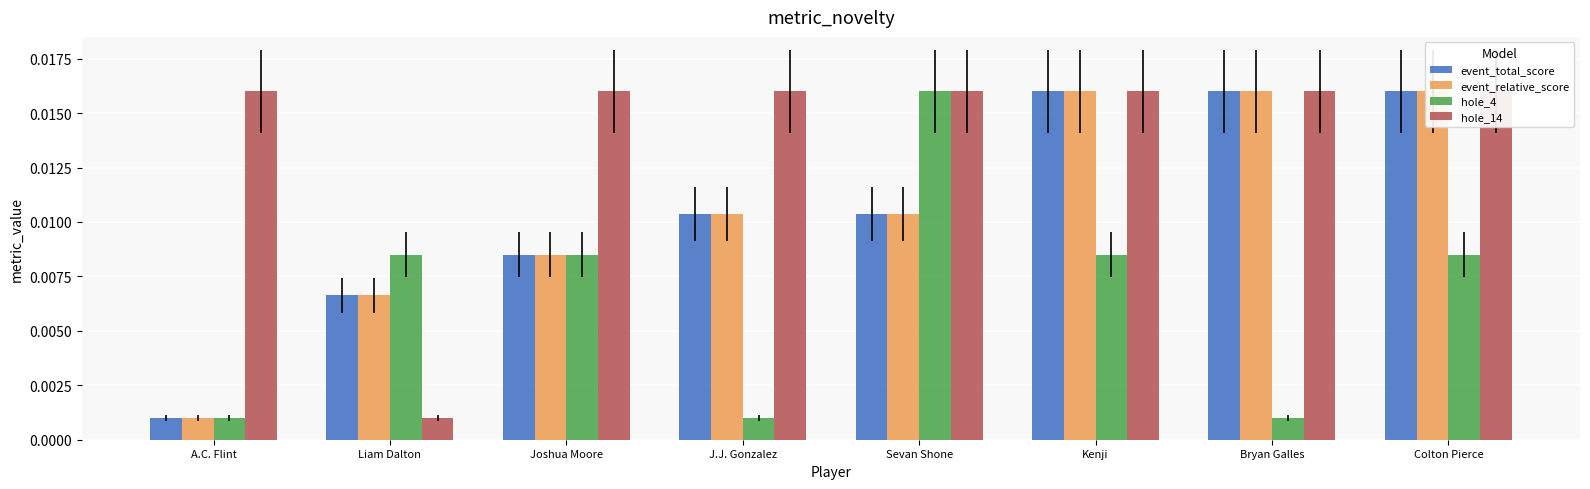

Where is event_total_score nearest to the value 0?

A.C. Flint